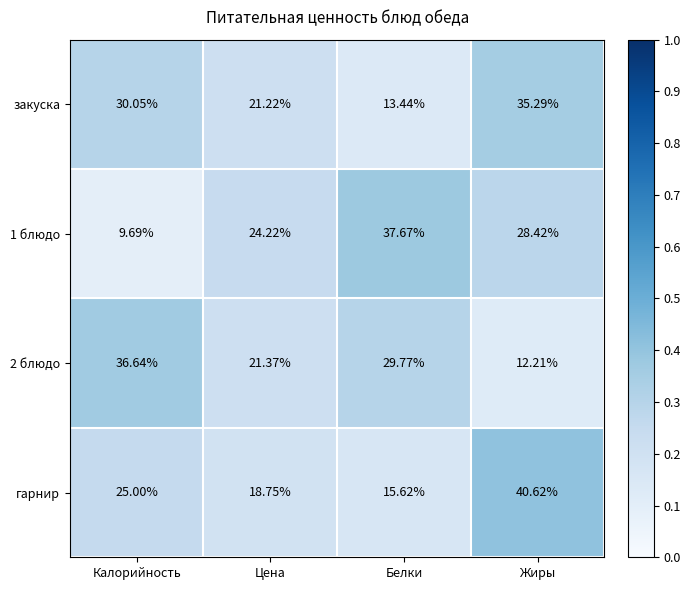

Where is 2 блюдо nearest to the value 24?

Цена